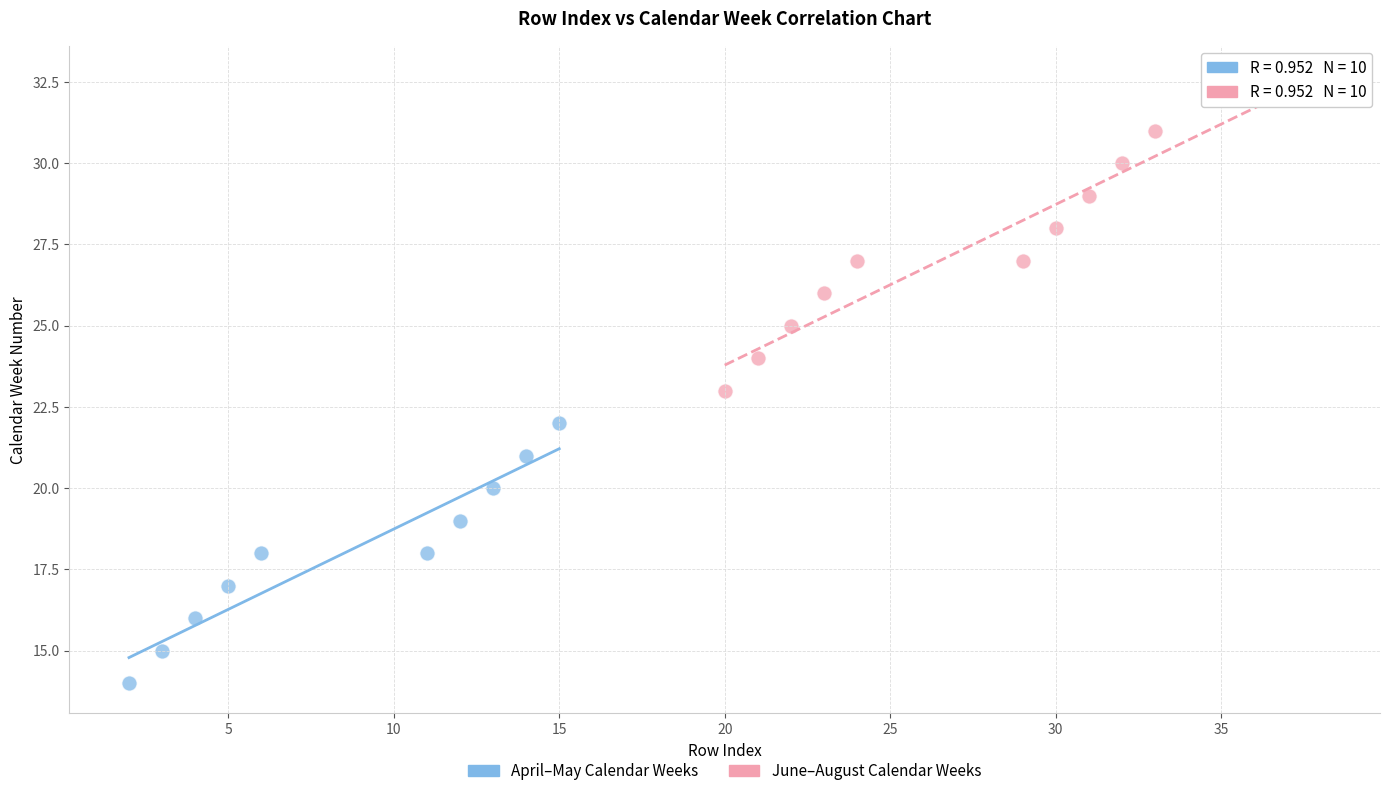

Which series reaches the maximum Y coordinate?

June–August Calendar Weeks